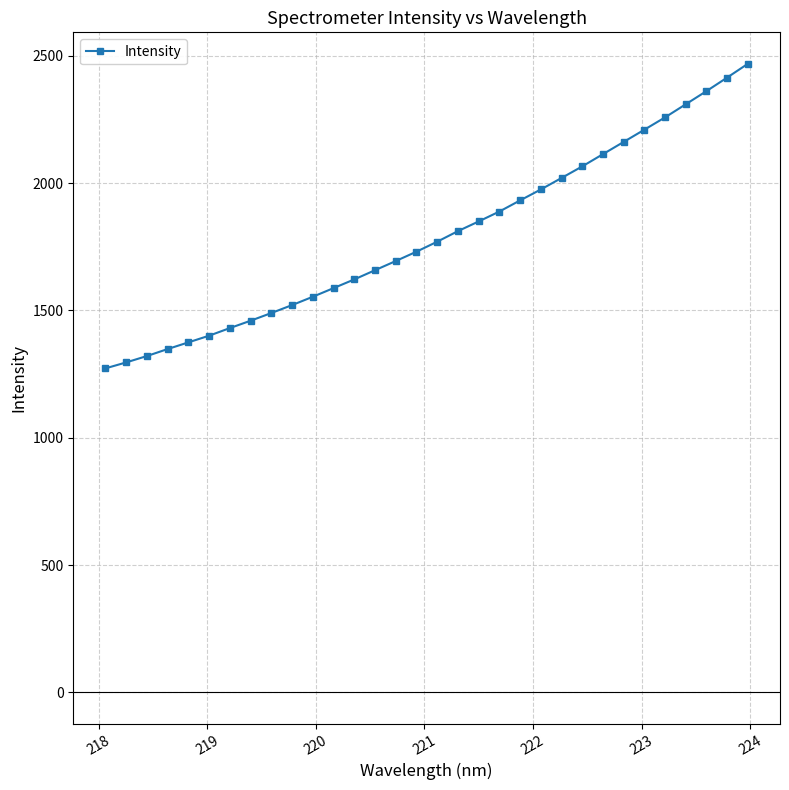

How many lines are shown in the chart?

1